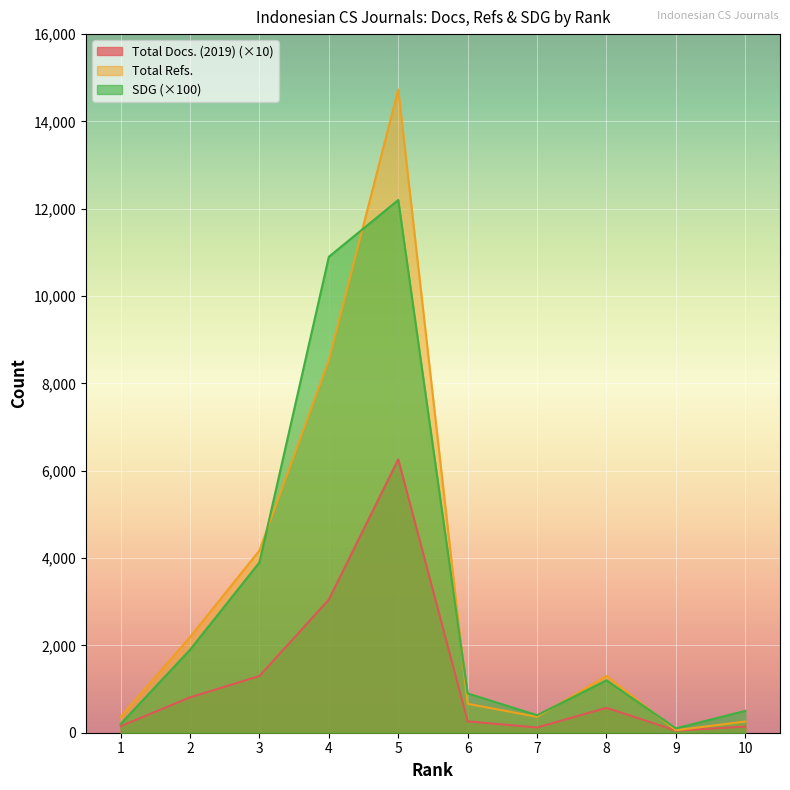

True or false: SDG and Total Docs. (2019) cross at least once.

False